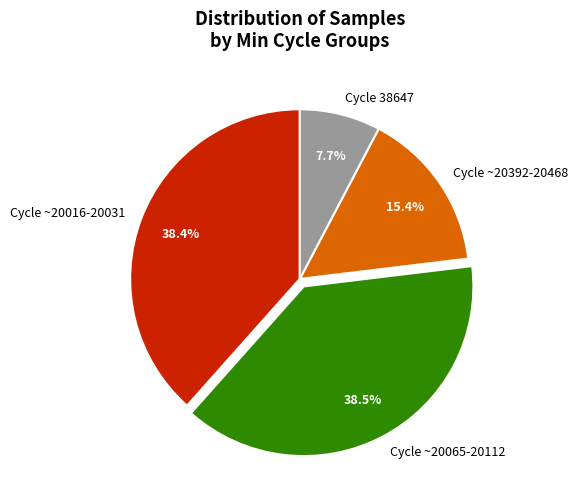

Which category has the smallest portion of the pie?

Cycle 38647